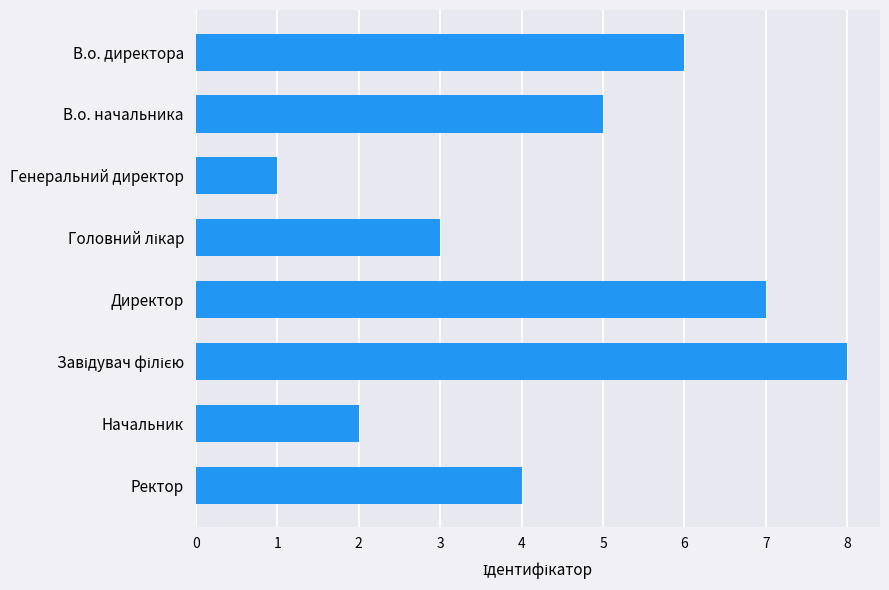

At which category does the chart reach its minimum across all series?

Генеральний директор